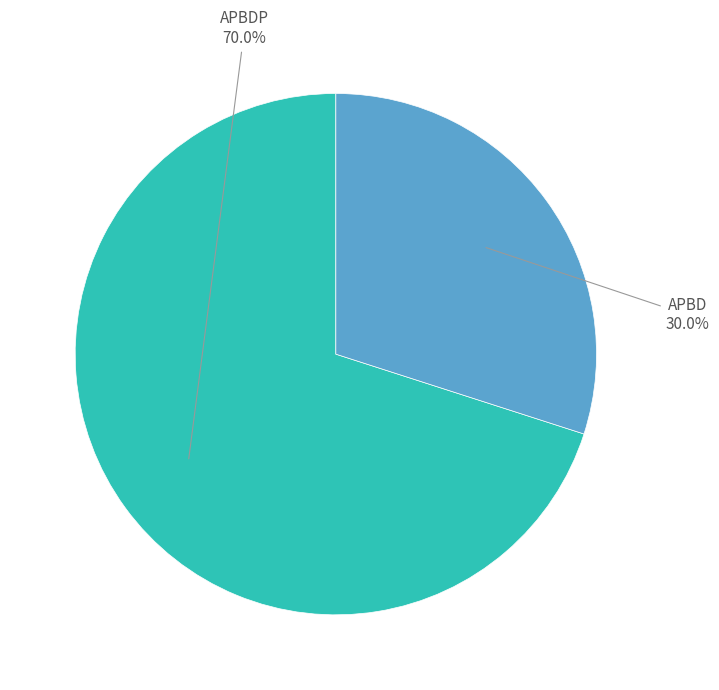

How many slices are in this pie chart?

2